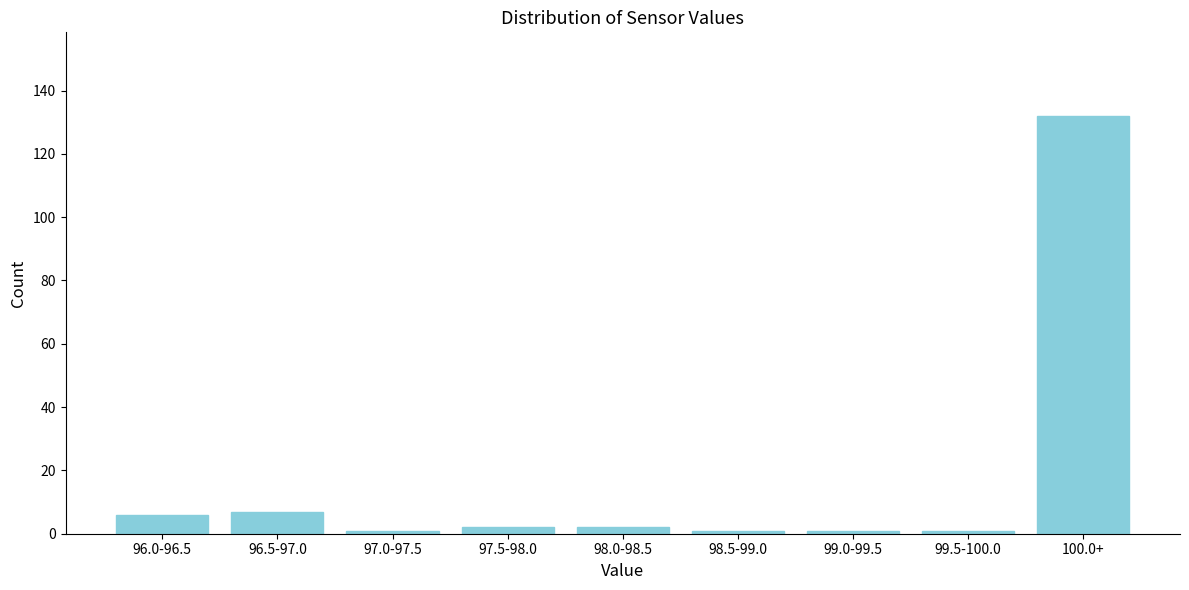

Reading left to right, what are all the values shown in this chart?

96.0-96.5=6	96.5-97.0=7	97.0-97.5=1	97.5-98.0=2	98.0-98.5=2	98.5-99.0=1	99.0-99.5=1	99.5-100.0=1	100.0+=132